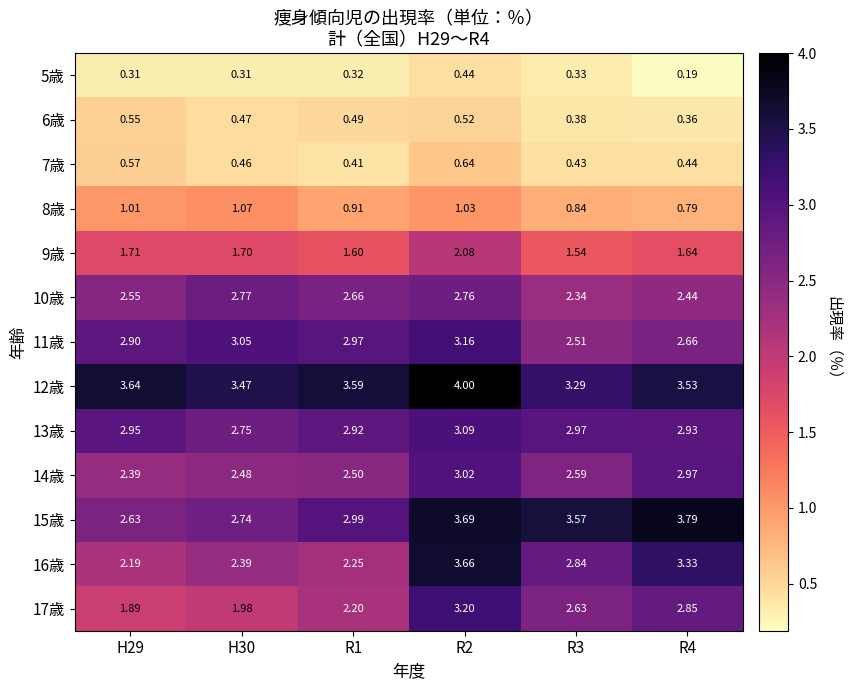

Is the value of 13歳 at H30 greater than the value of 9歳 at H30?

Yes